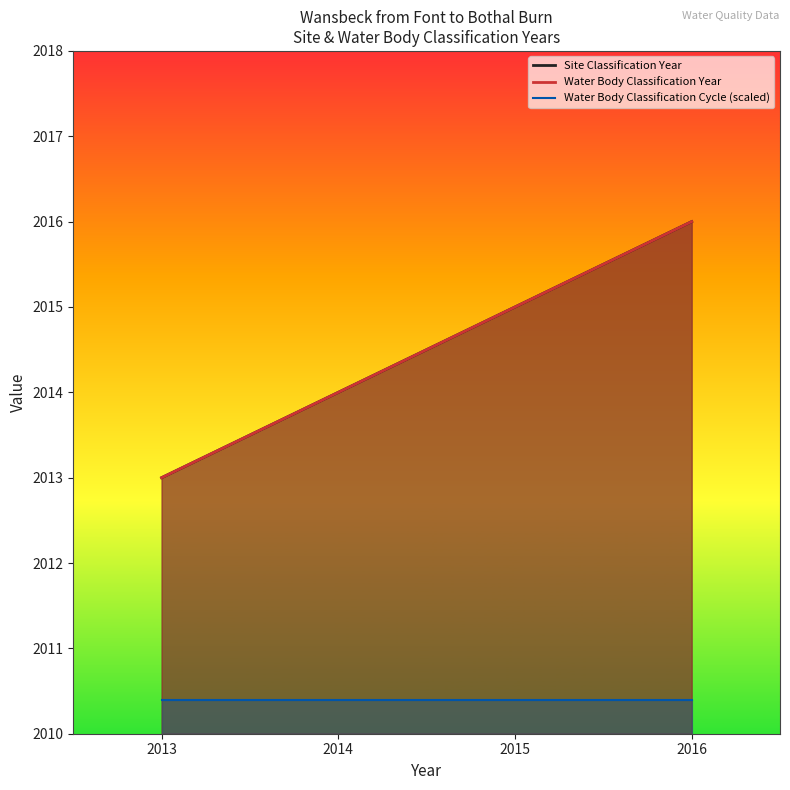

What is the difference between the highest and lowest values at 2013?

2.6